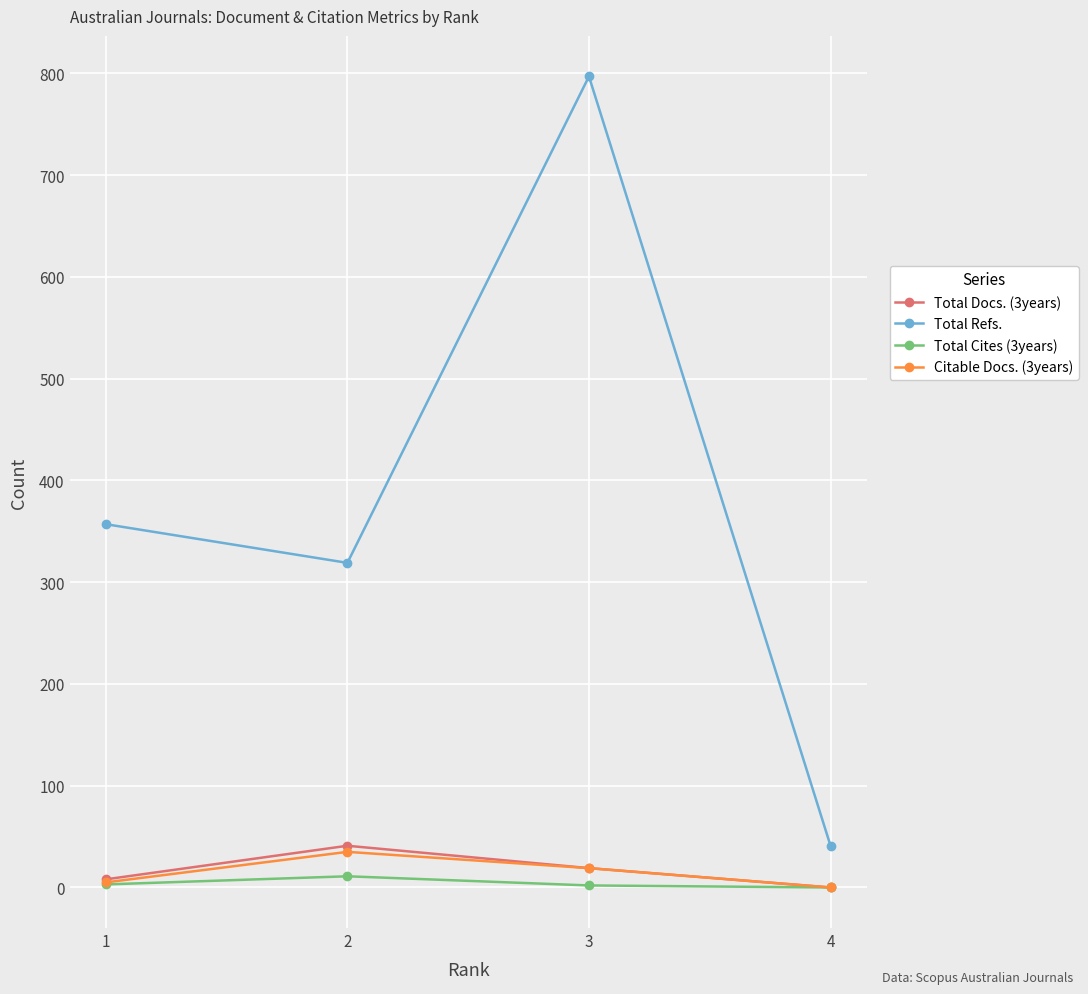

Which series changed the most between 2 and 4?

Total Refs.